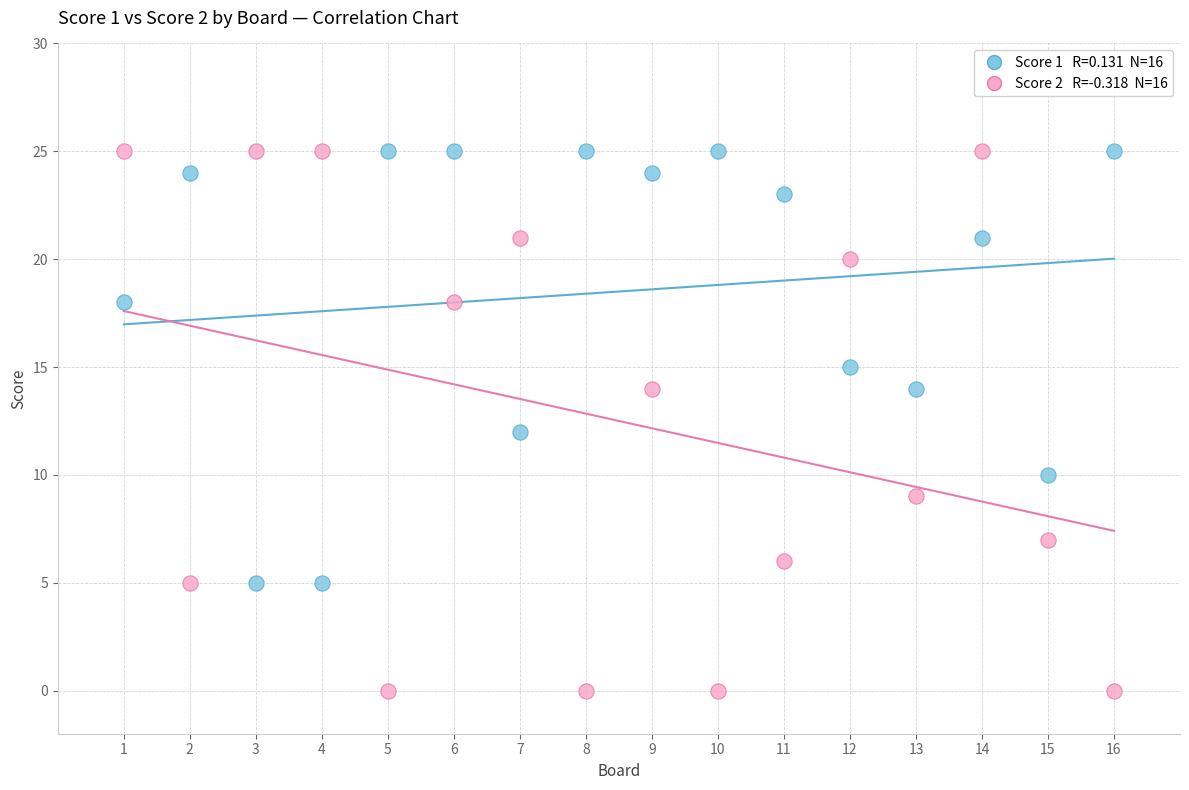

Across all data points, what is the range of X values (max minus min)?

15